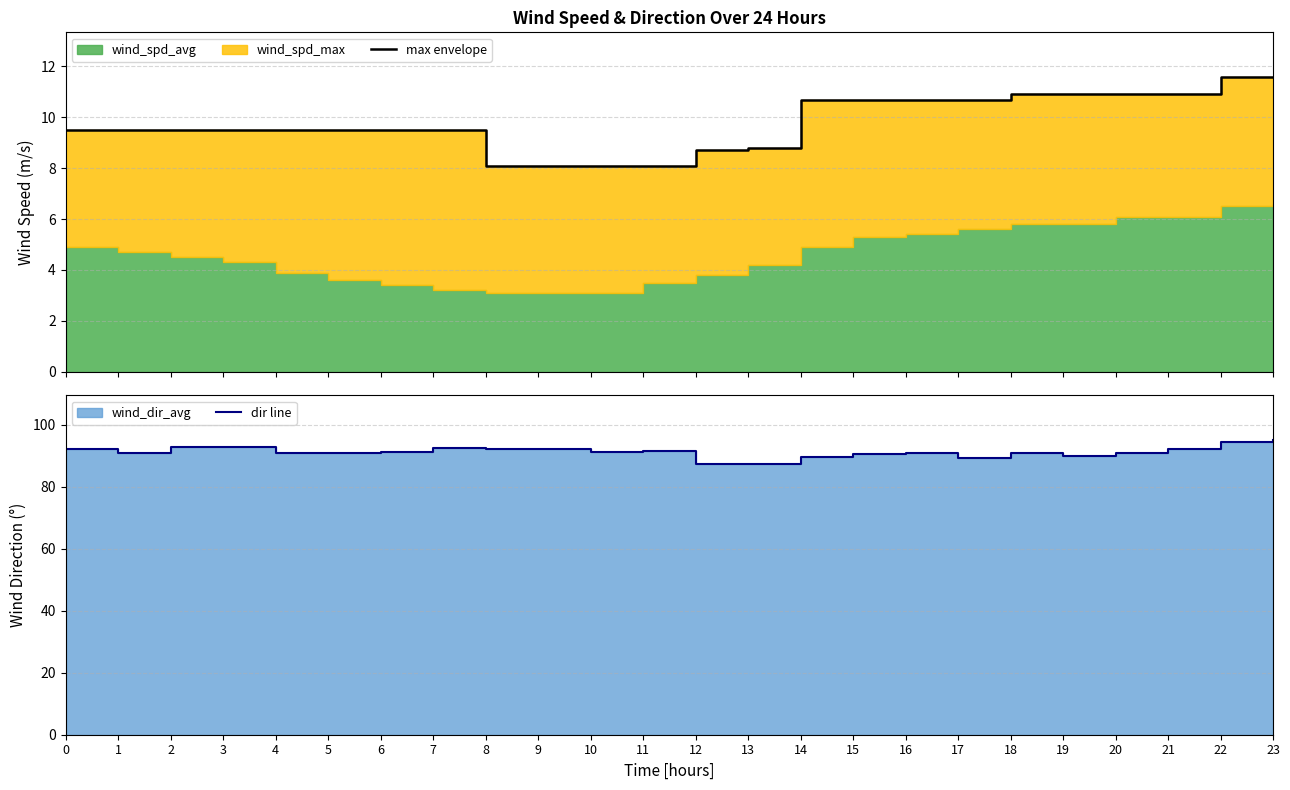

Which category has the highest value in the max envelope series?

22